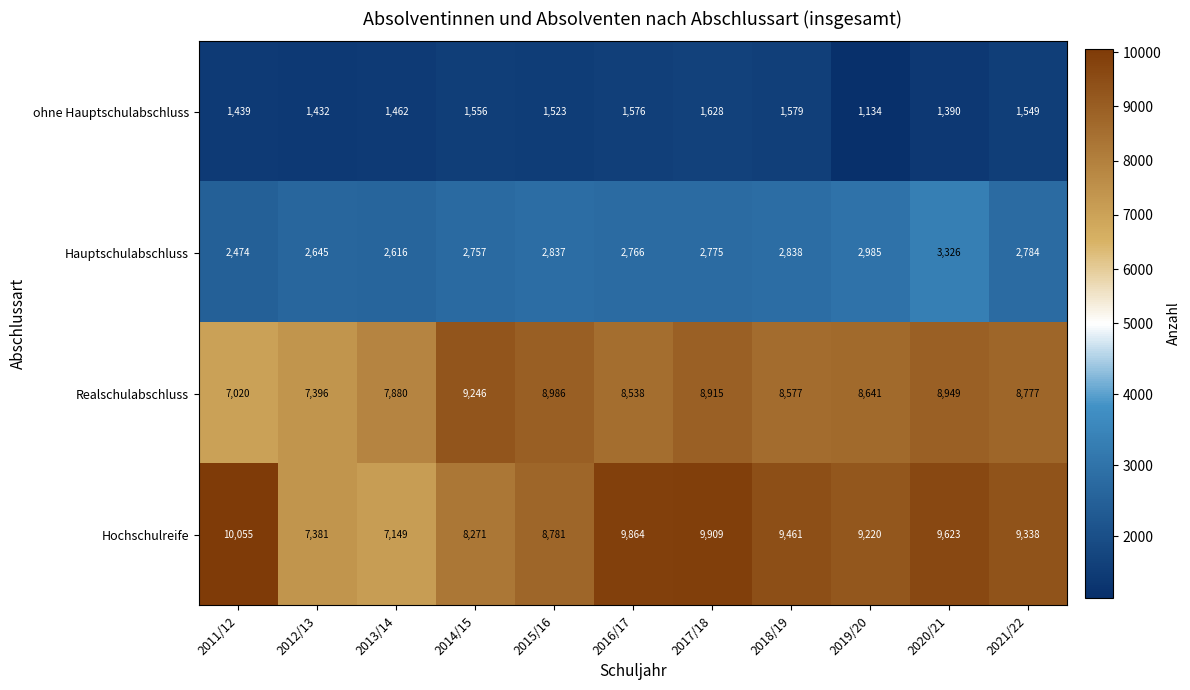

Which category has the highest value across all series?

2011/12